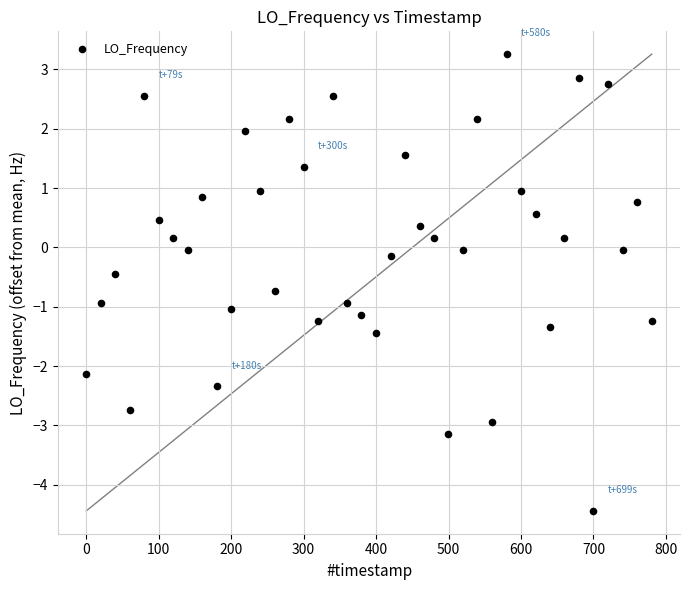

What is the range of X values (max minus min)?

780.4